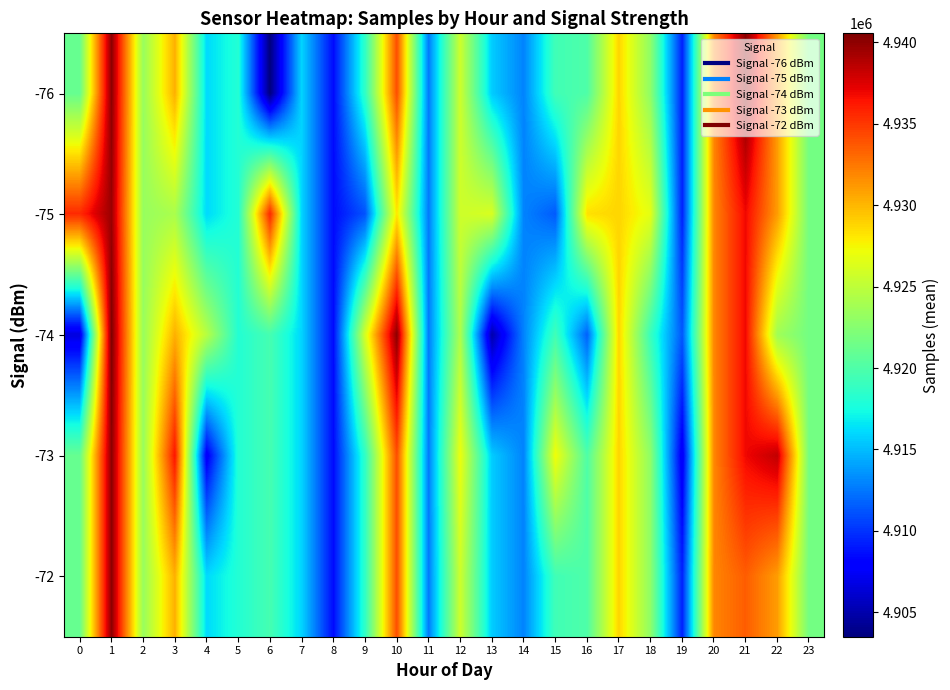

List the series in order of their overall mean, highest first.

-75, -73, -72, -76, -74